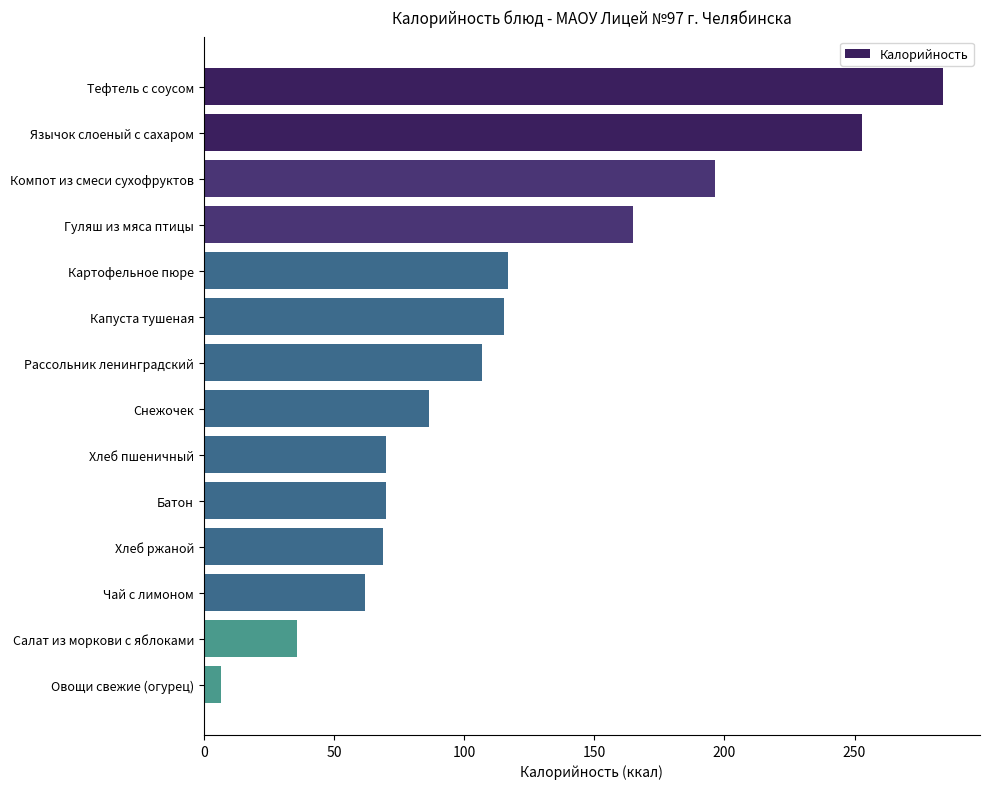

At which category does the chart reach its minimum across all series?

Овощи свежие (огурец)